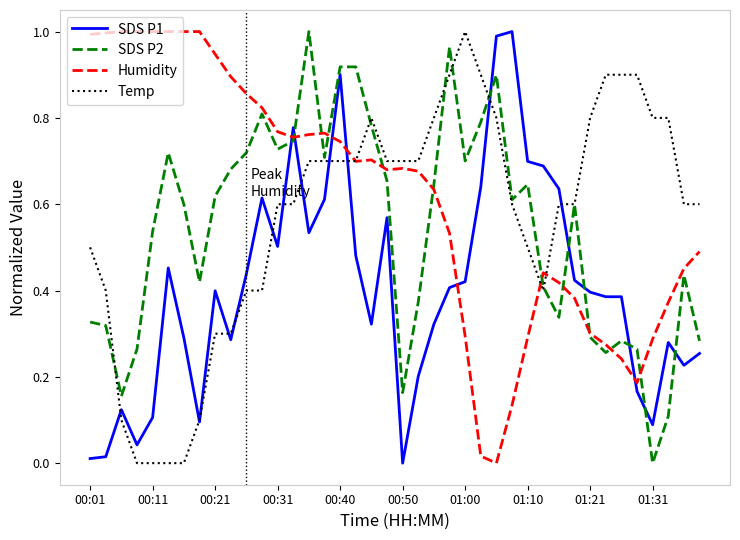

How many intersections are there between Humidity and Temp?

3